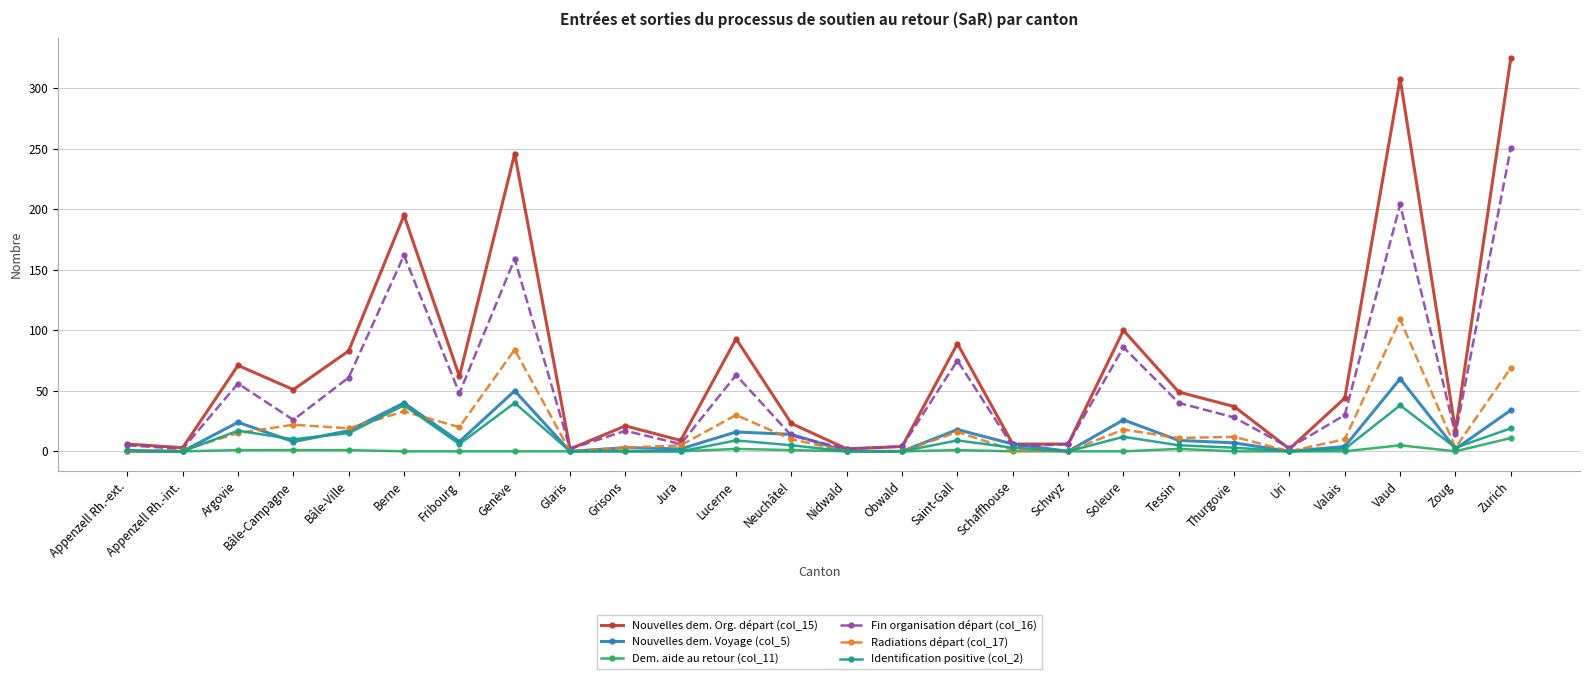

True or false: Nouvelles dem. Voyage (col_5) has a value of 0 at Obwald.

True